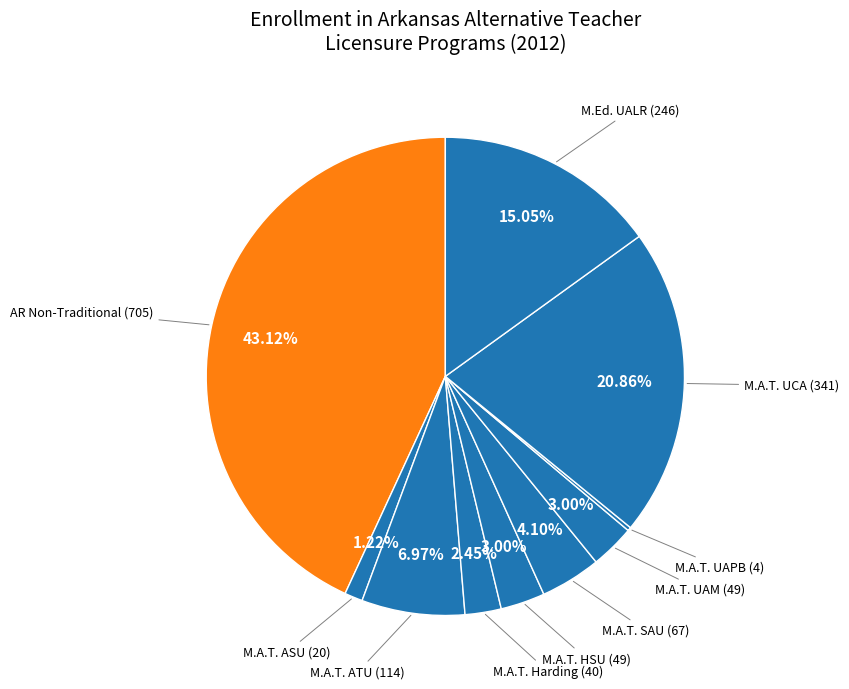

Which category has the biggest portion of the pie?

AR Non-Traditional